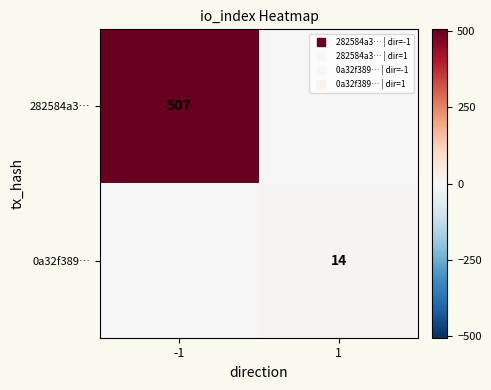

What is the average value of the 282584a3… series?

254